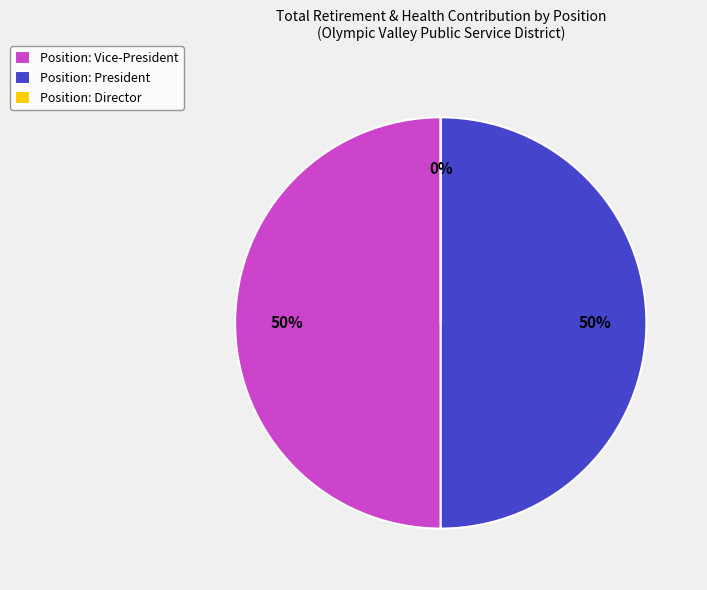

How many segments does this pie chart have?

3